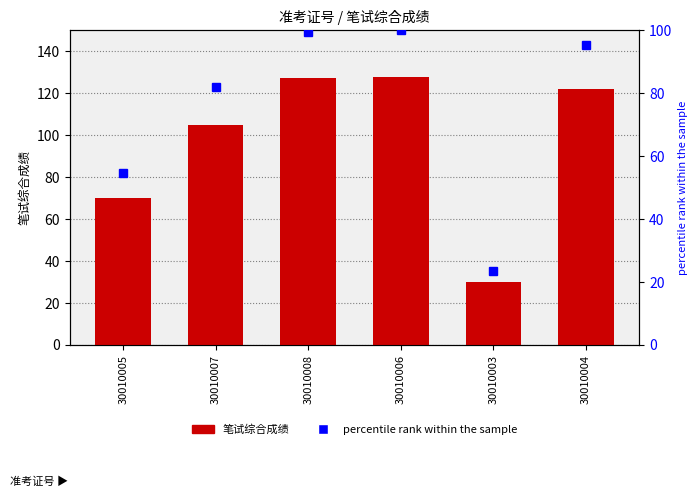

Count the number of categories in the chart.

6